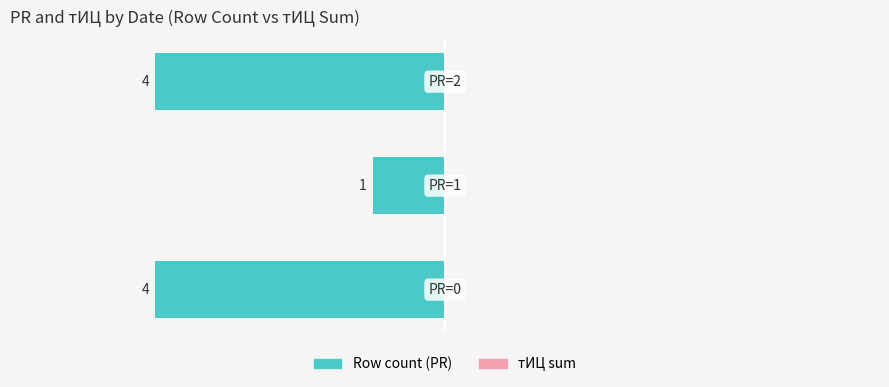

How many bars are there in total?

3